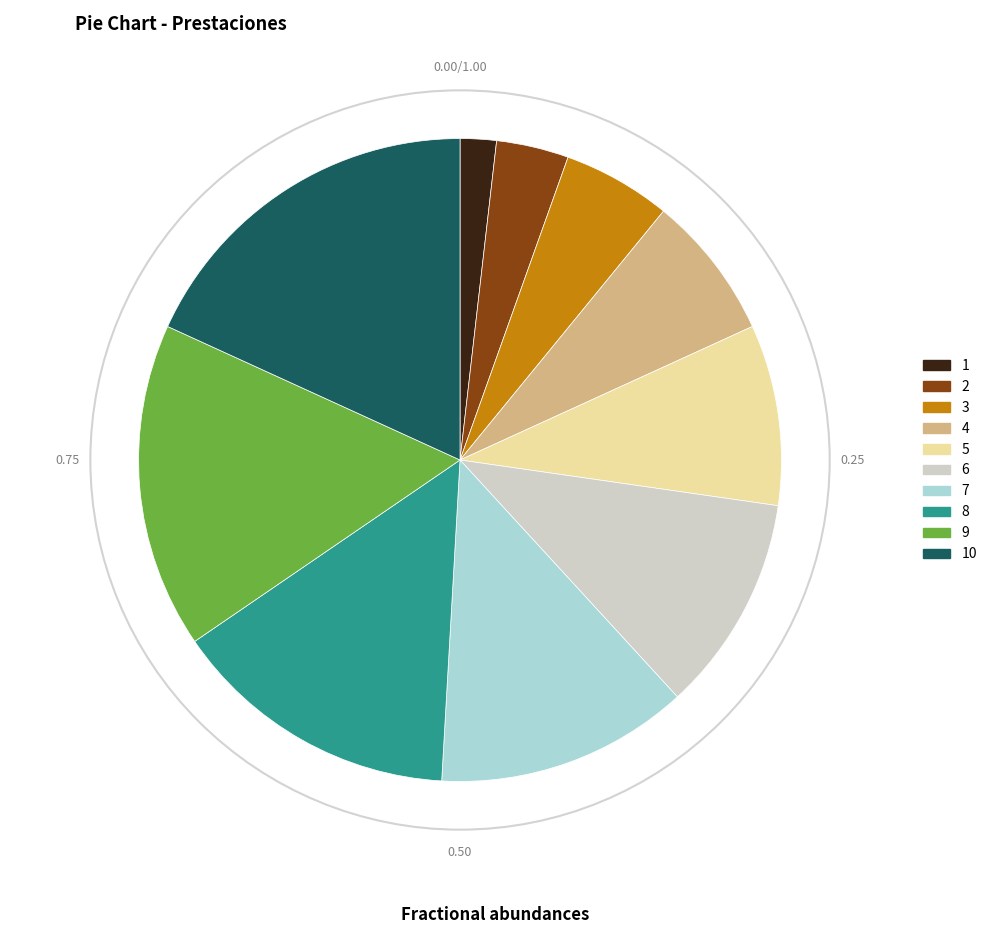

How many slices are in this pie chart?

10